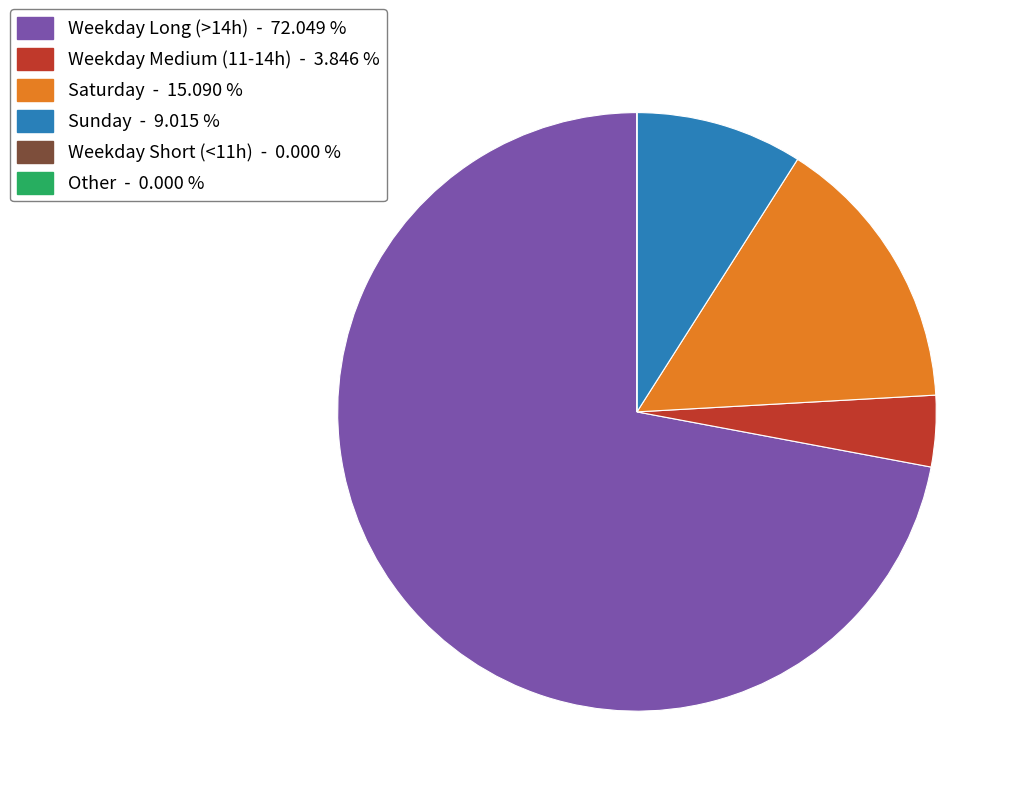

Is there a majority slice in this chart?

Yes